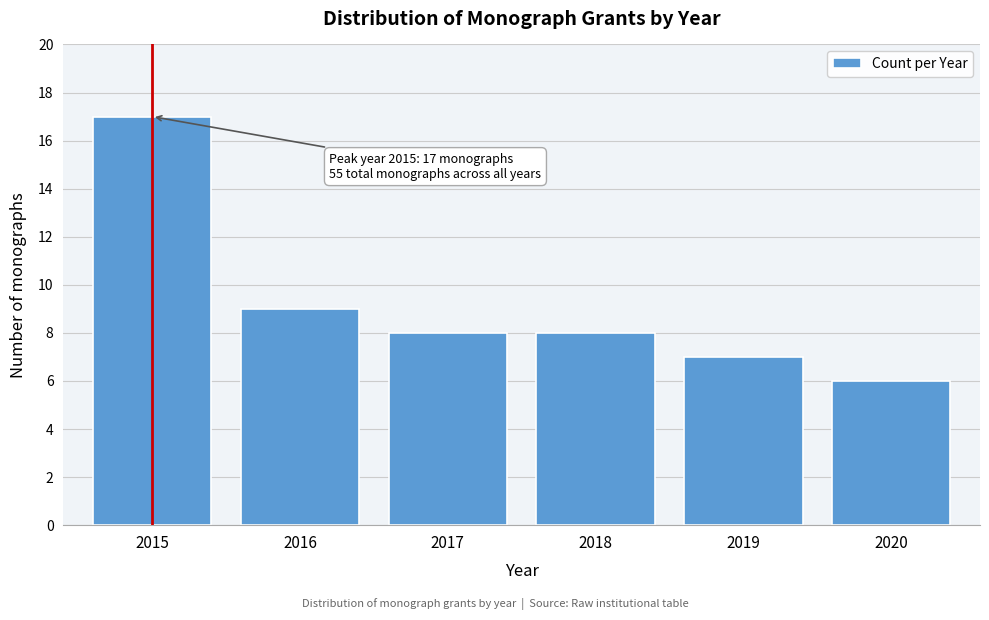

Reading right to left, what are all the values shown in this chart?

6	7	8	8	9	17